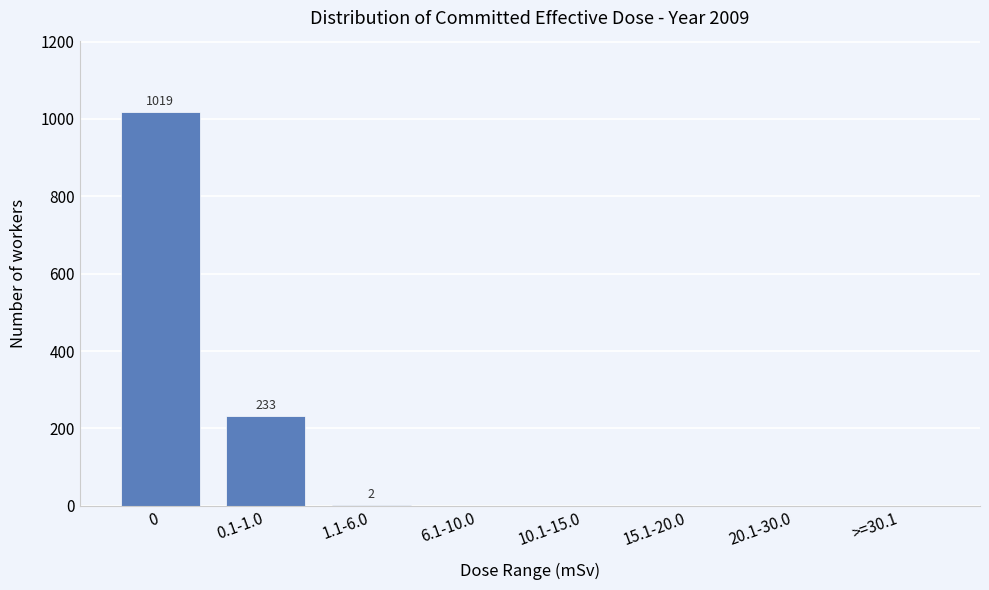

The value at >=30.1 is 0. True or false?

True